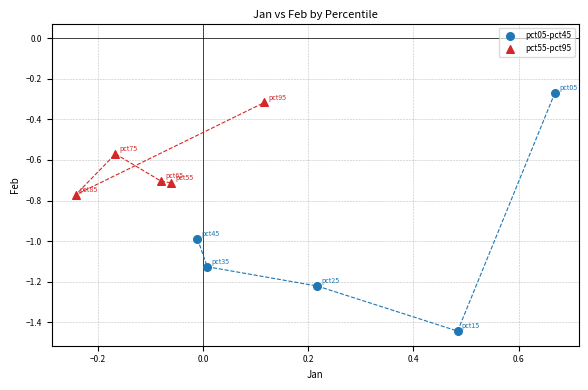

Which series reaches the minimum Y coordinate?

pct05-pct45